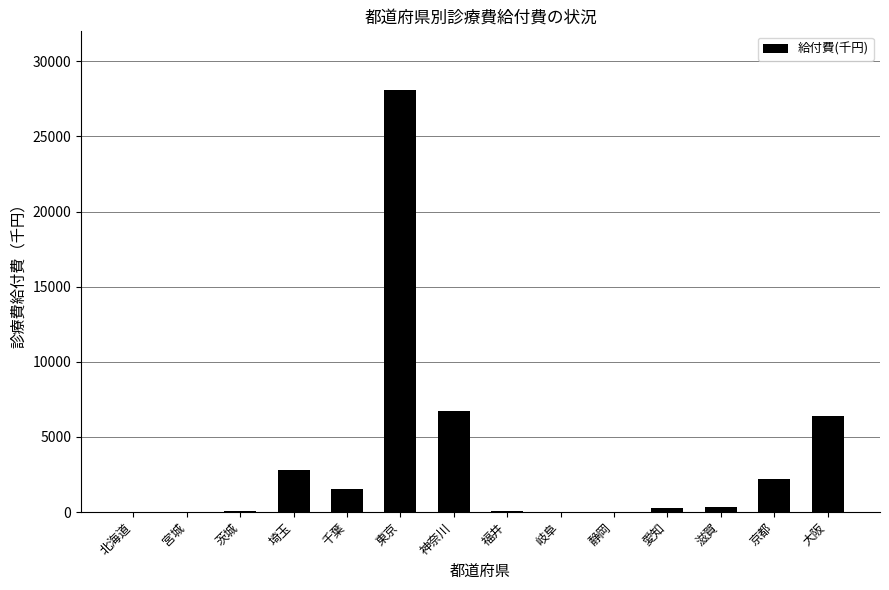

What is the maximum value shown in the chart?

28091.1